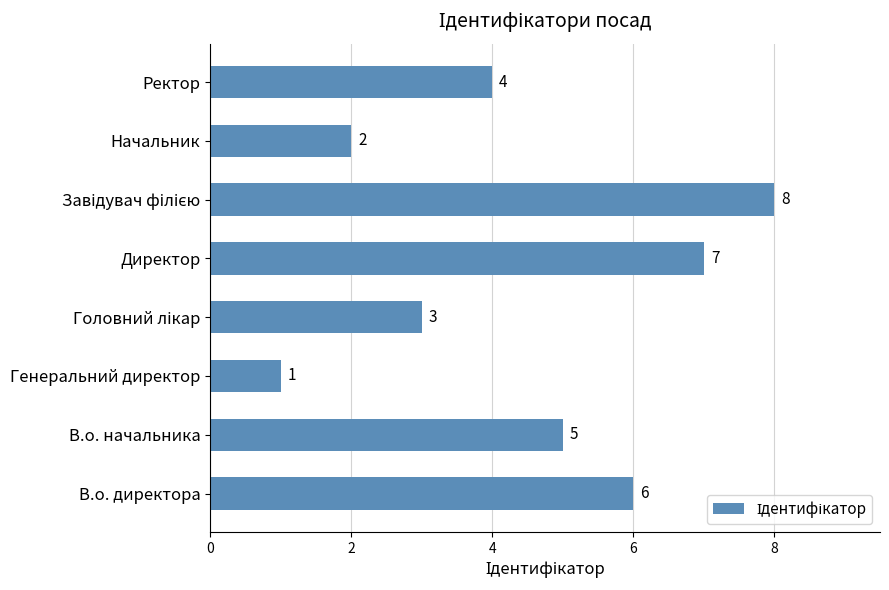

What is the greatest value displayed?

8